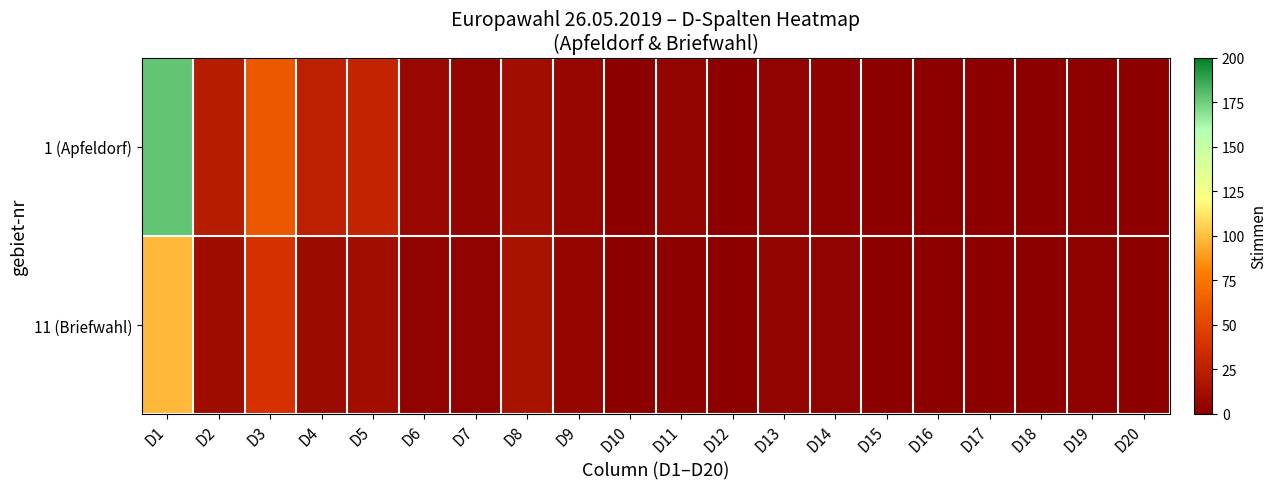

How many categories are shown in the chart?

20